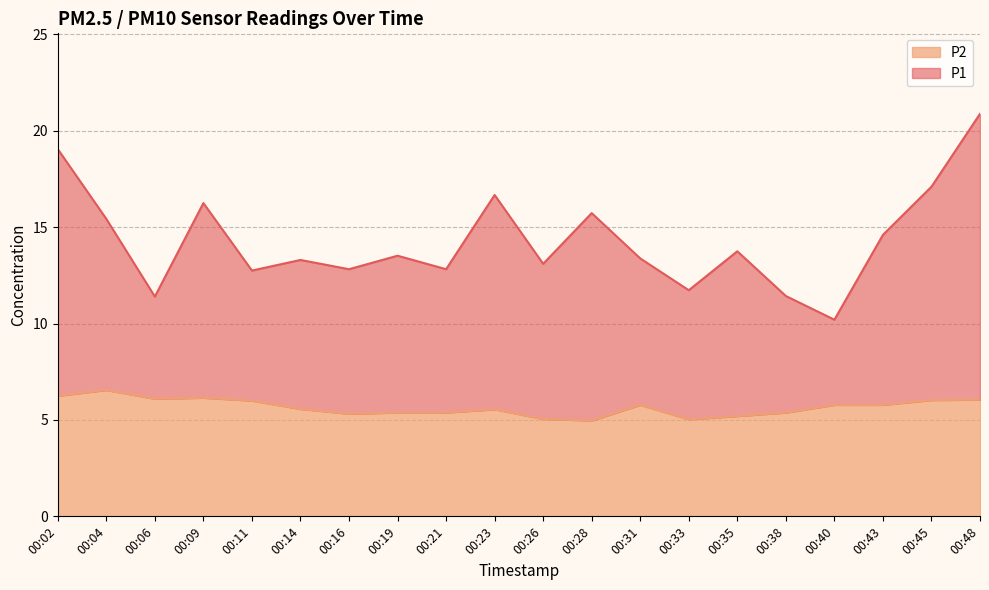

Is it true that P2 equals 6.0 at 00:45?

True